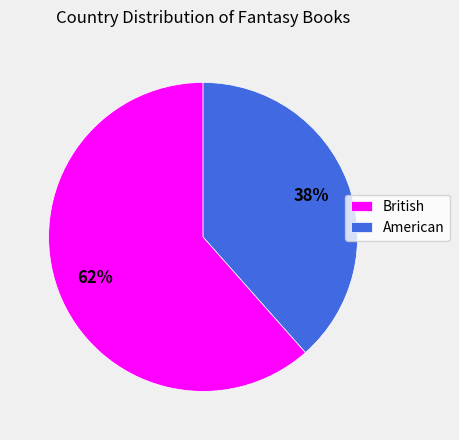

To the nearest percent, what is the combined percentage of American and British?

100%